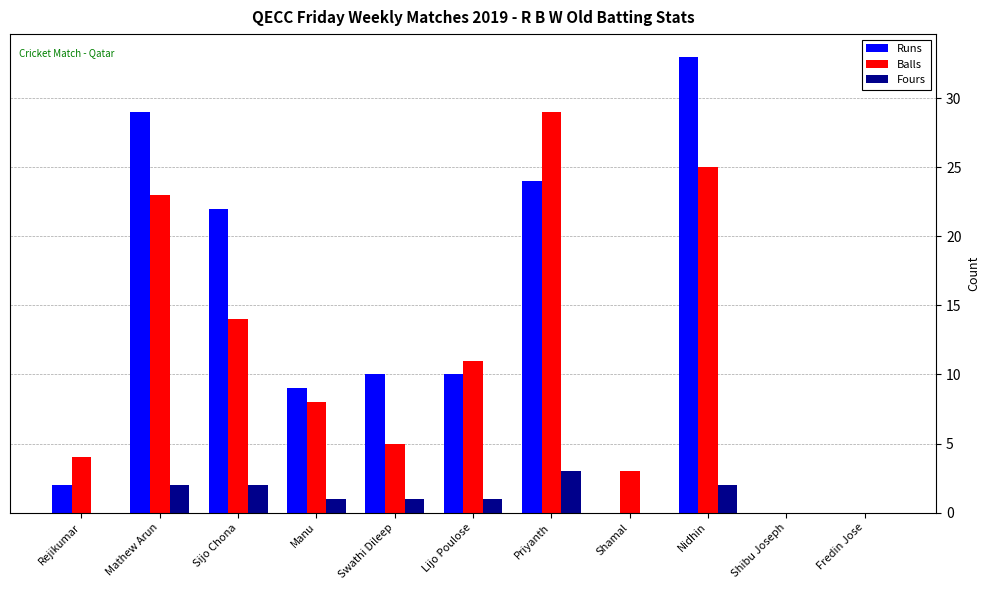

Count the number of categories in the chart.

11